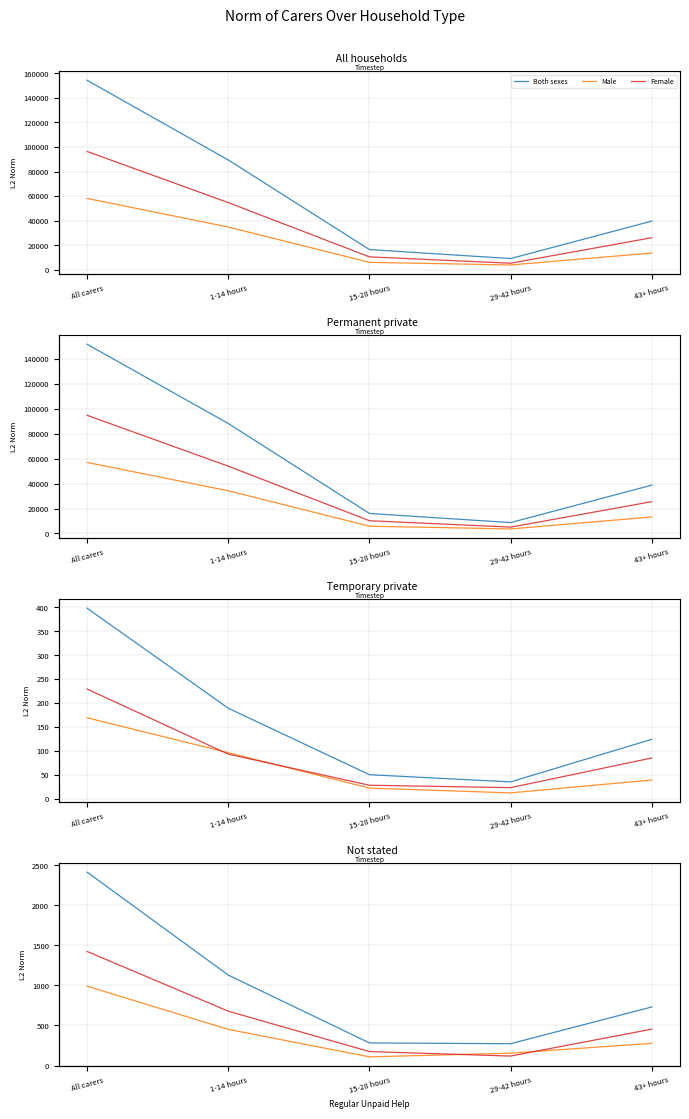

What is the maximum value shown in the chart?

2414